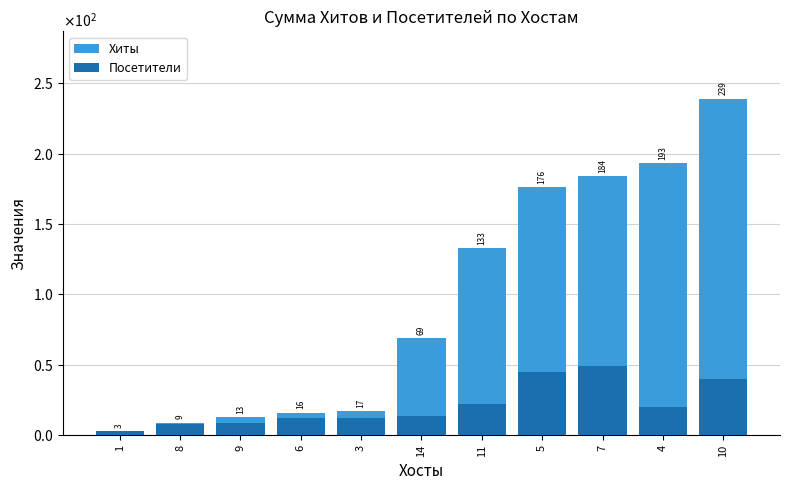

Which series changed the most between 1 and 8?

Хиты